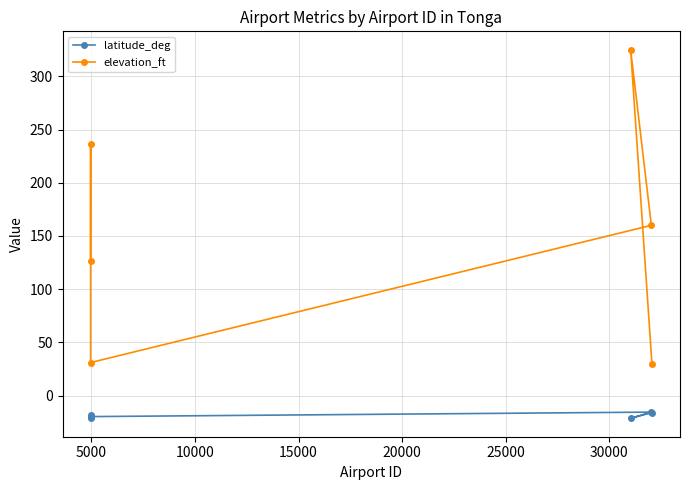

How many data points in elevation_ft are above 160?

2